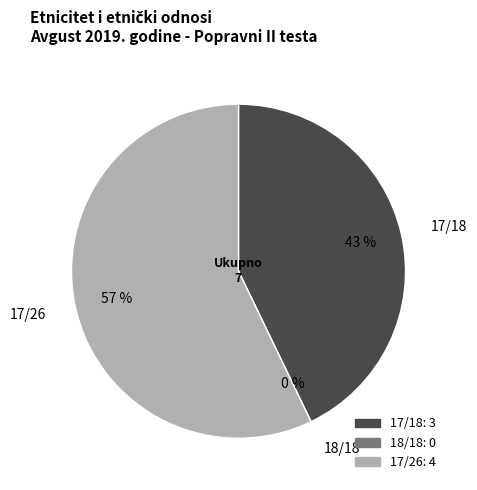

To the nearest percent, what is the difference between the 17/26 and 18/18 slice percentages?

57%